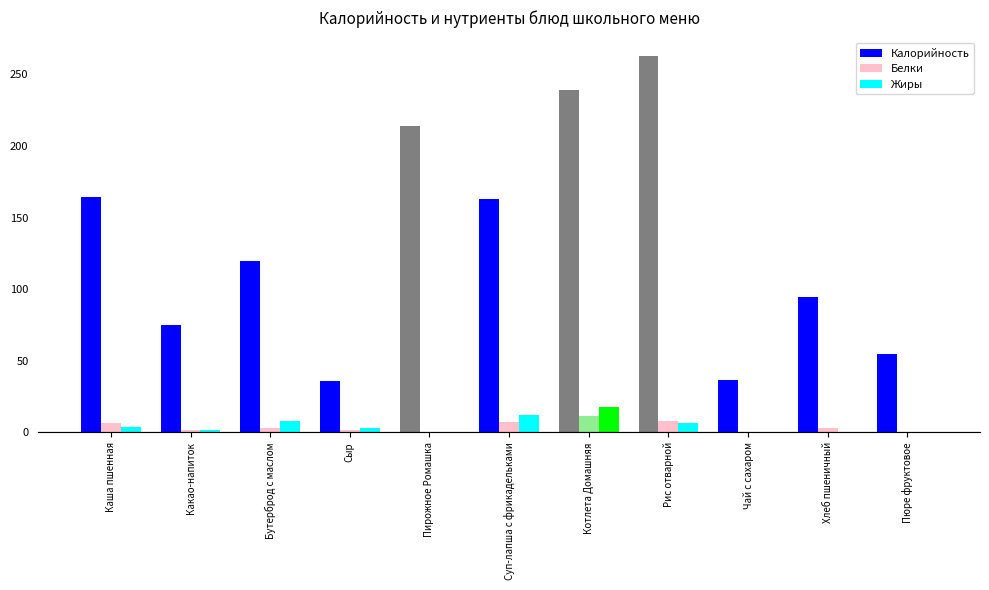

Count the number of data series in this chart.

3